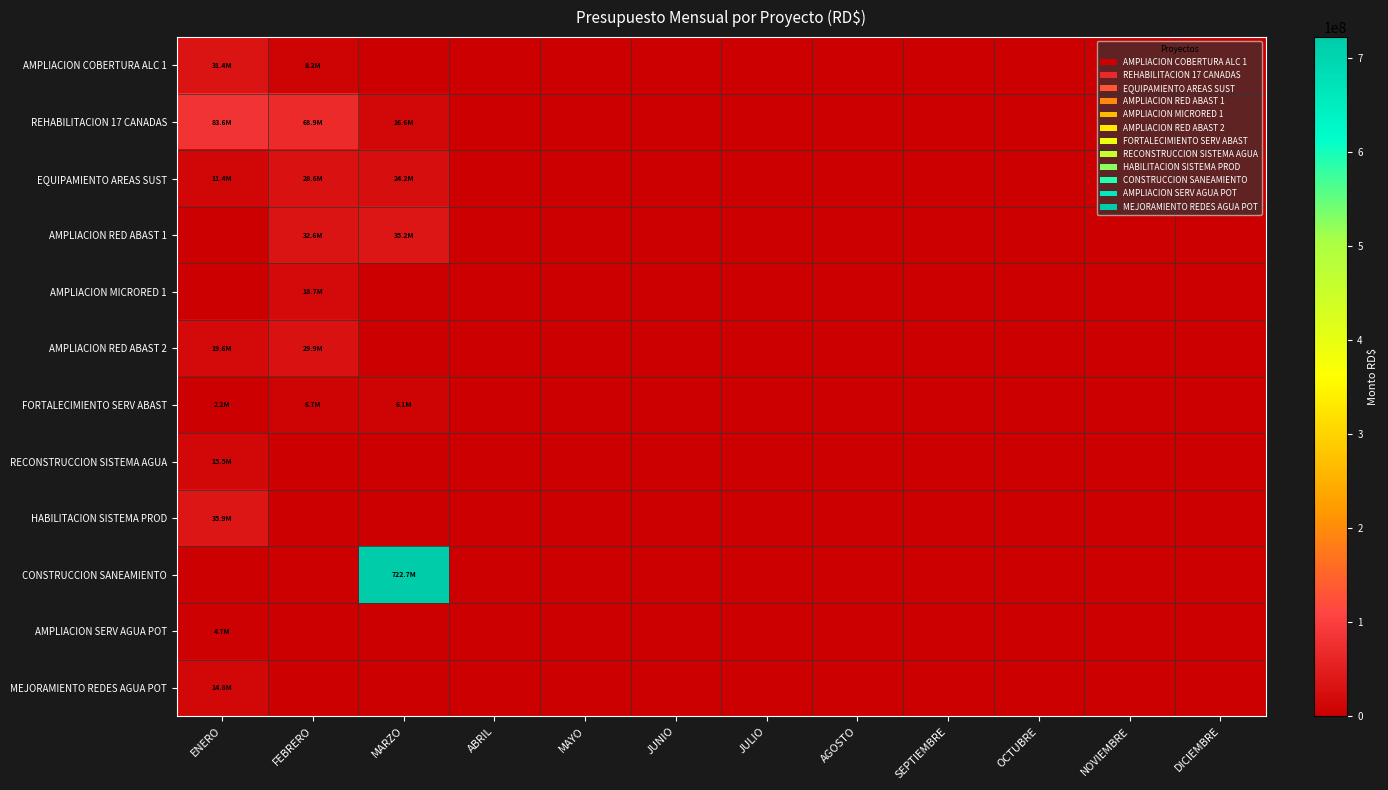

Reading left to right, extract all data points from this chart.

AMPLIACION COBERTURA ALC 1: ENERO=31372567	FEBRERO=8202080	MARZO=0	ABRIL=0	MAYO=0	JUNIO=0	JULIO=0	AGOSTO=0	SEPTIEMBRE=0	OCTUBRE=0	NOVIEMBRE=0	DICIEMBRE=0
REHABILITACION 17 CANADAS: ENERO=83620869	FEBRERO=68926256	MARZO=16587007	ABRIL=0	MAYO=0	JUNIO=0	JULIO=0	AGOSTO=0	SEPTIEMBRE=0	OCTUBRE=0	NOVIEMBRE=0	DICIEMBRE=0
EQUIPAMIENTO AREAS SUST: ENERO=11390090	FEBRERO=28623665	MARZO=24240083	ABRIL=0	MAYO=0	JUNIO=0	JULIO=0	AGOSTO=0	SEPTIEMBRE=0	OCTUBRE=0	NOVIEMBRE=0	DICIEMBRE=0
AMPLIACION RED ABAST 1: ENERO=0	FEBRERO=32628342	MARZO=35199387	ABRIL=0	MAYO=0	JUNIO=0	JULIO=0	AGOSTO=0	SEPTIEMBRE=0	OCTUBRE=0	NOVIEMBRE=0	DICIEMBRE=0
AMPLIACION MICRORED 1: ENERO=0	FEBRERO=18666955	MARZO=0	ABRIL=0	MAYO=0	JUNIO=0	JULIO=0	AGOSTO=0	SEPTIEMBRE=0	OCTUBRE=0	NOVIEMBRE=0	DICIEMBRE=0
AMPLIACION RED ABAST 2: ENERO=19598864	FEBRERO=29896295	MARZO=0	ABRIL=0	MAYO=0	JUNIO=0	JULIO=0	AGOSTO=0	SEPTIEMBRE=0	OCTUBRE=0	NOVIEMBRE=0	DICIEMBRE=0
FORTALECIMIENTO SERV ABAST: ENERO=2241233	FEBRERO=6672609	MARZO=6095288	ABRIL=0	MAYO=0	JUNIO=0	JULIO=0	AGOSTO=0	SEPTIEMBRE=0	OCTUBRE=0	NOVIEMBRE=0	DICIEMBRE=0
RECONSTRUCCION SISTEMA AGUA: ENERO=15463639	FEBRERO=0	MARZO=0	ABRIL=0	MAYO=0	JUNIO=0	JULIO=0	AGOSTO=0	SEPTIEMBRE=0	OCTUBRE=0	NOVIEMBRE=0	DICIEMBRE=0
HABILITACION SISTEMA PROD: ENERO=35863495	FEBRERO=0	MARZO=0	ABRIL=0	MAYO=0	JUNIO=0	JULIO=0	AGOSTO=0	SEPTIEMBRE=0	OCTUBRE=0	NOVIEMBRE=0	DICIEMBRE=0
CONSTRUCCION SANEAMIENTO: ENERO=0	FEBRERO=0	MARZO=722737455	ABRIL=0	MAYO=0	JUNIO=0	JULIO=0	AGOSTO=0	SEPTIEMBRE=0	OCTUBRE=0	NOVIEMBRE=0	DICIEMBRE=0
AMPLIACION SERV AGUA POT: ENERO=4675935	FEBRERO=0	MARZO=0	ABRIL=0	MAYO=0	JUNIO=0	JULIO=0	AGOSTO=0	SEPTIEMBRE=0	OCTUBRE=0	NOVIEMBRE=0	DICIEMBRE=0
MEJORAMIENTO REDES AGUA POT: ENERO=14840533	FEBRERO=0	MARZO=0	ABRIL=0	MAYO=0	JUNIO=0	JULIO=0	AGOSTO=0	SEPTIEMBRE=0	OCTUBRE=0	NOVIEMBRE=0	DICIEMBRE=0